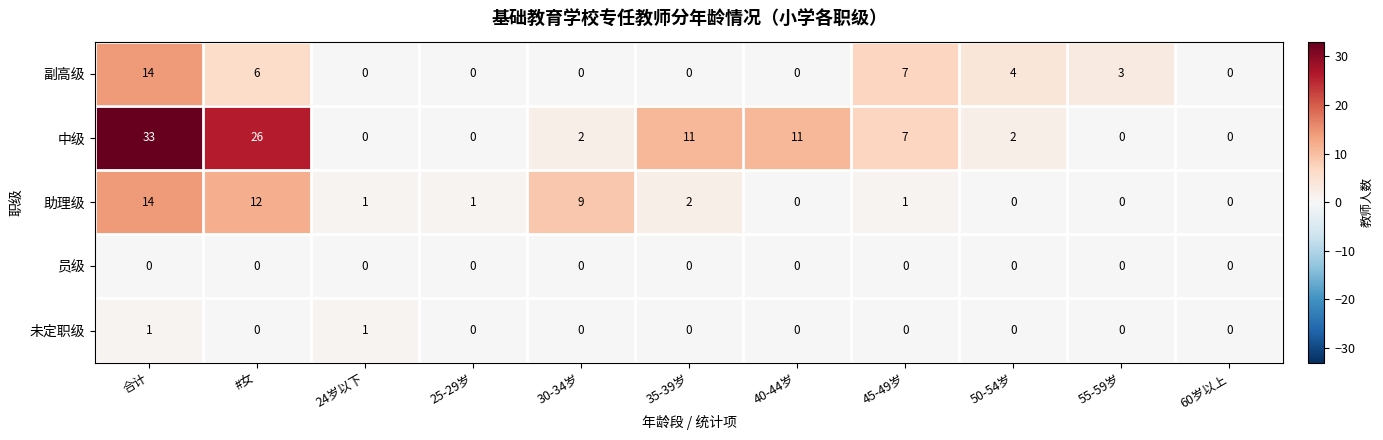

Between 40-44岁 and 60岁以上, which series saw the biggest shift?

中级